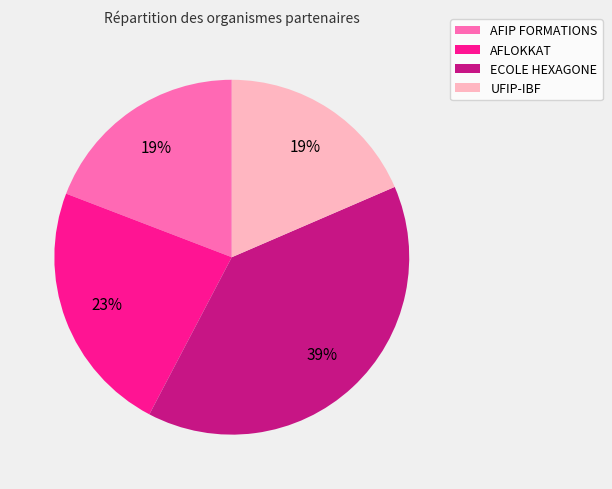

Approximately how many times larger is the value at UFIP-IBF compared to ECOLE HEXAGONE?

0.5